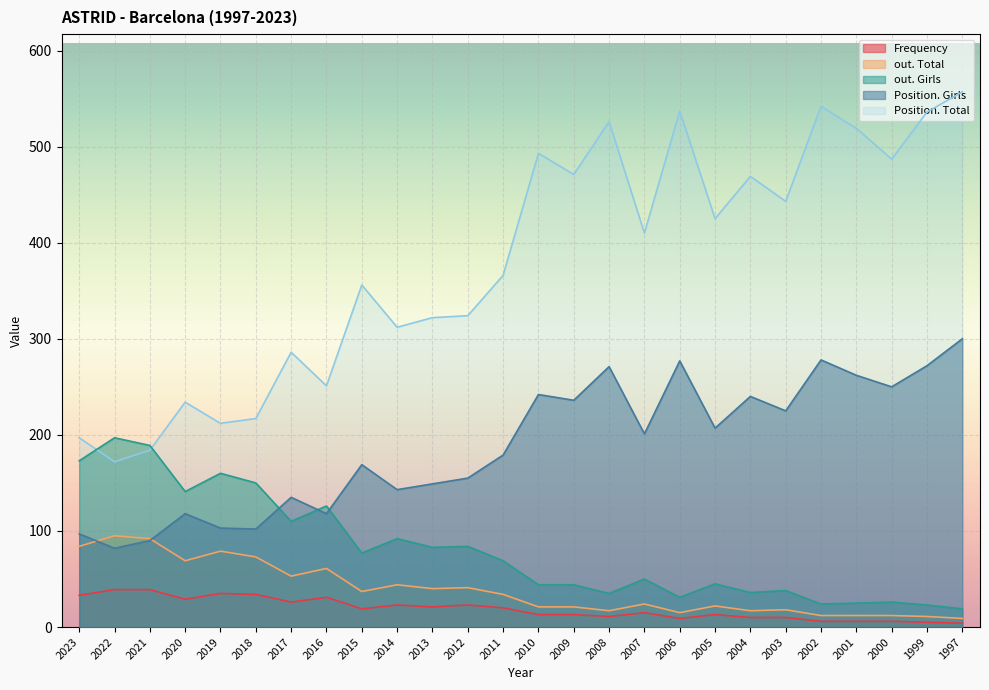

Which series changed the most between 2018 and 2001?

Position. Total